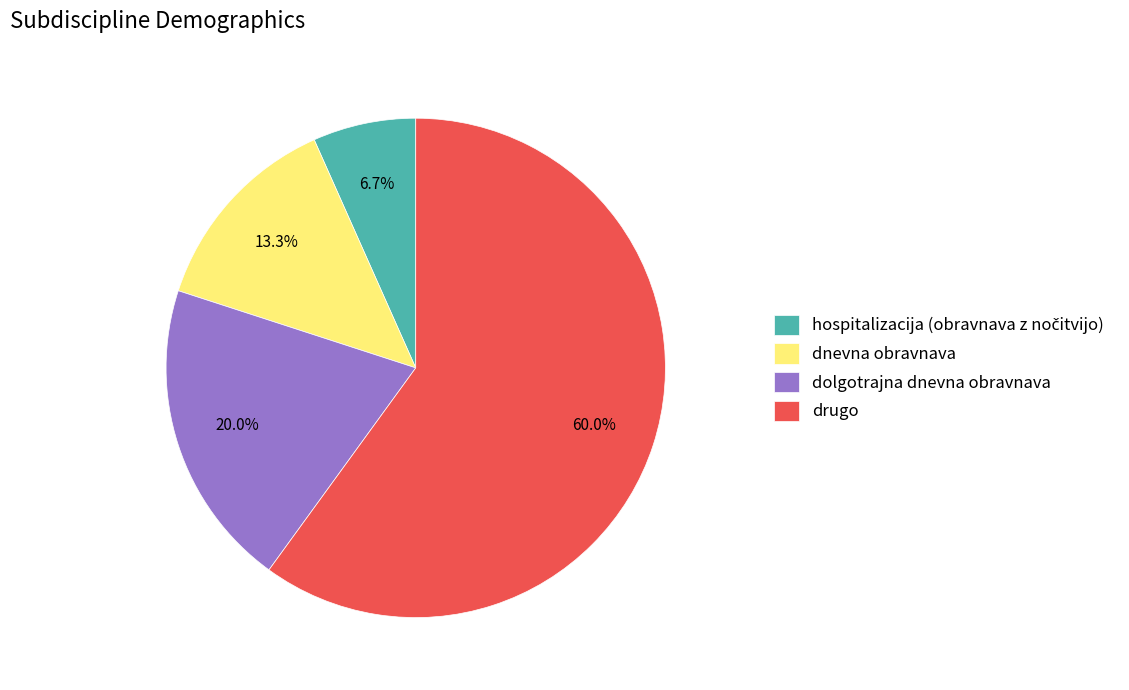

Between dolgotrajna dnevna obravnava and dnevna obravnava, which is larger?

dolgotrajna dnevna obravnava